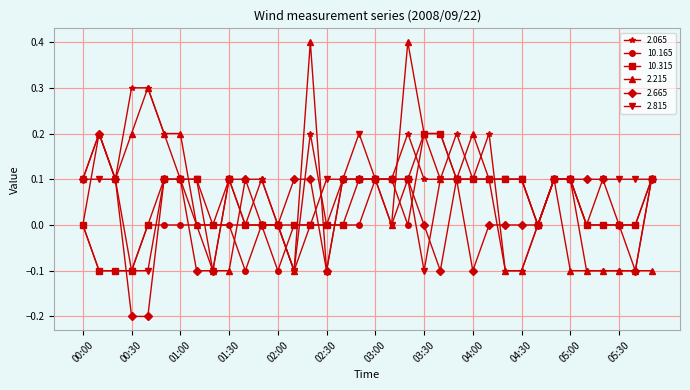

What is the maximum value shown in the chart?

0.4